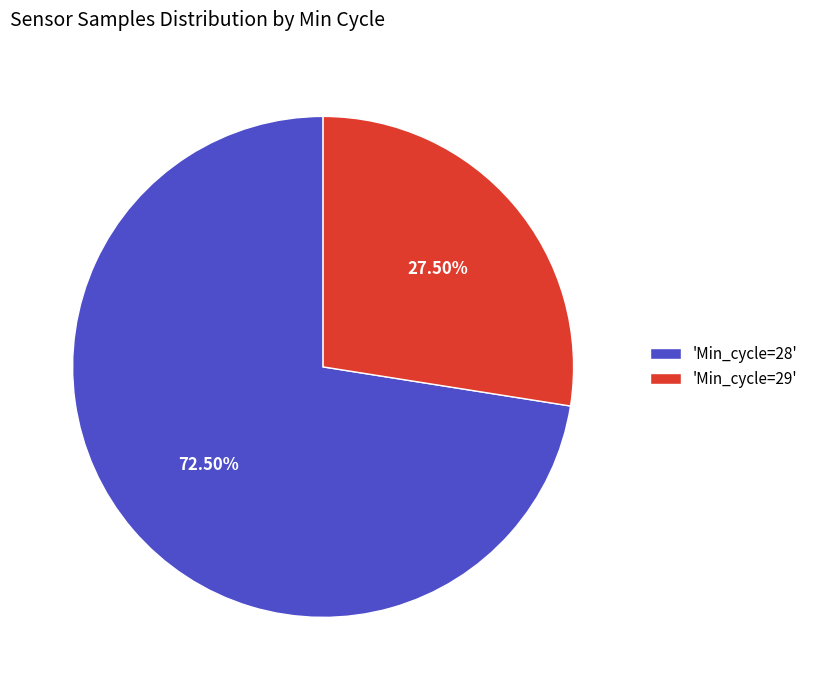

Which slice represents more than half of the pie?

'Min_cycle=28'